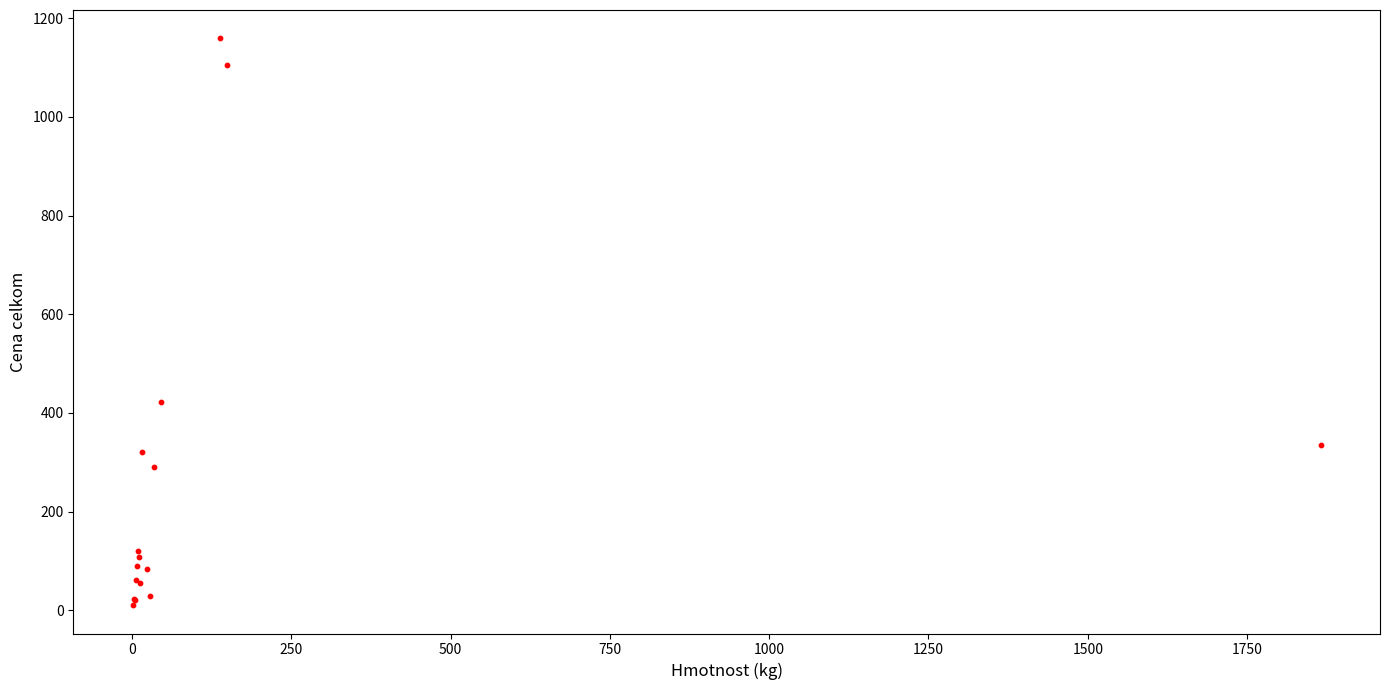

What Y value in the scatter plot is closest to 584?

422.2